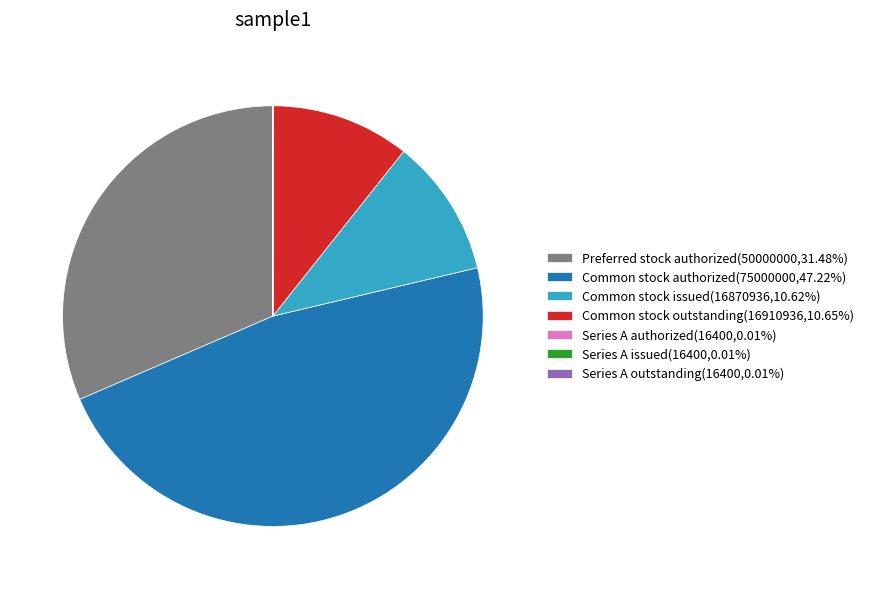

What is the largest slice in the pie chart?

Common stock authorized